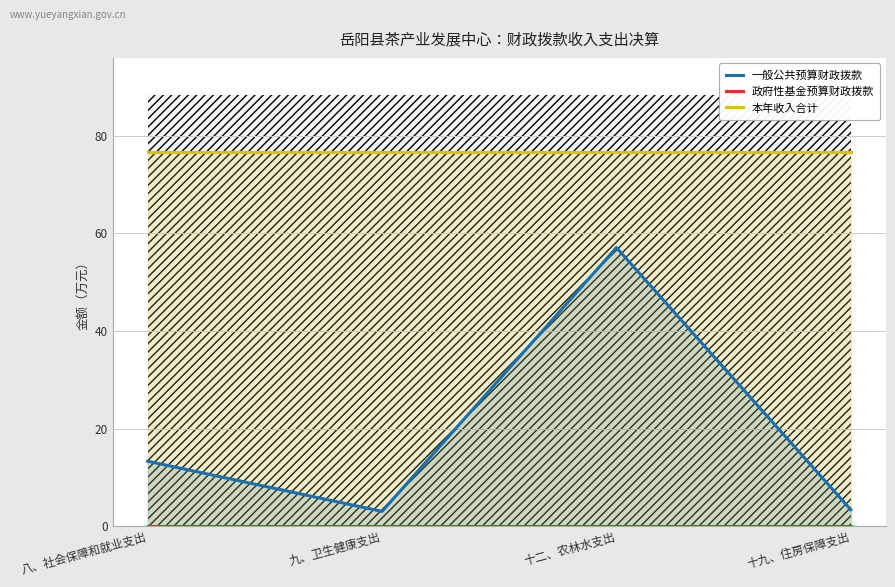

In 一般公共预算财政拨款, how many points are higher than both neighbors (excluding endpoints)?

1